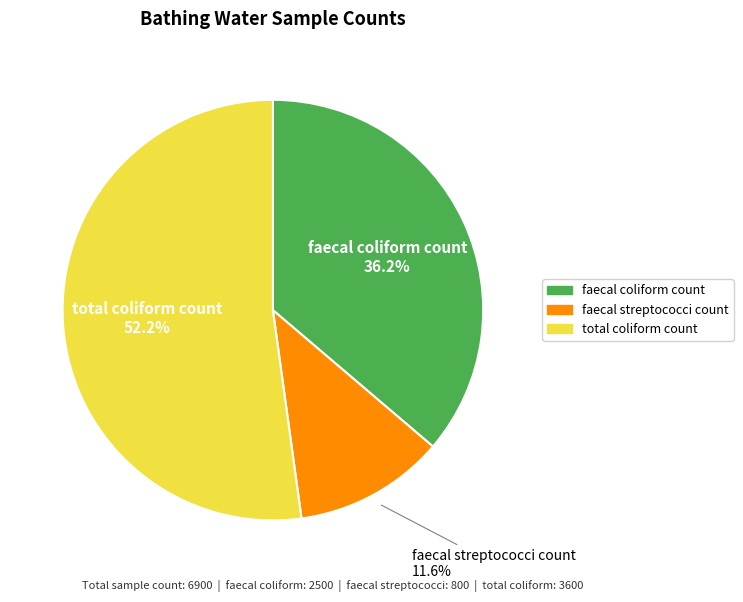

What percentage is the faecal streptococci count slice, to the nearest percent?

12%